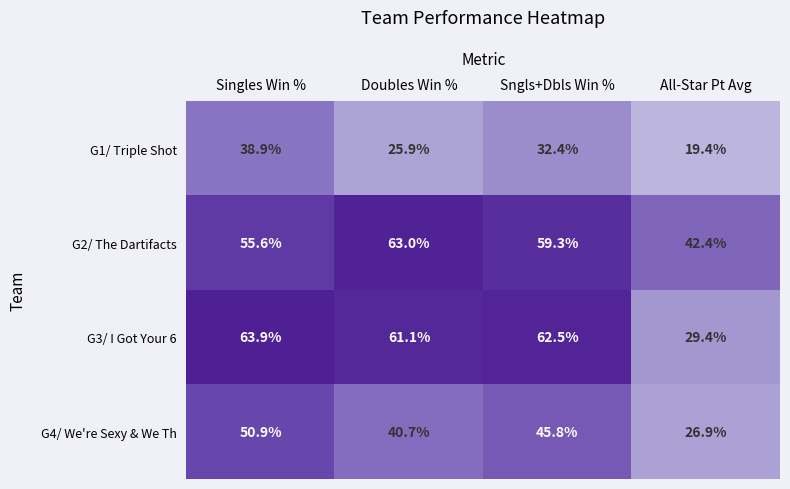

Which series has the widest spread of values?

G3/ I Got Your 6